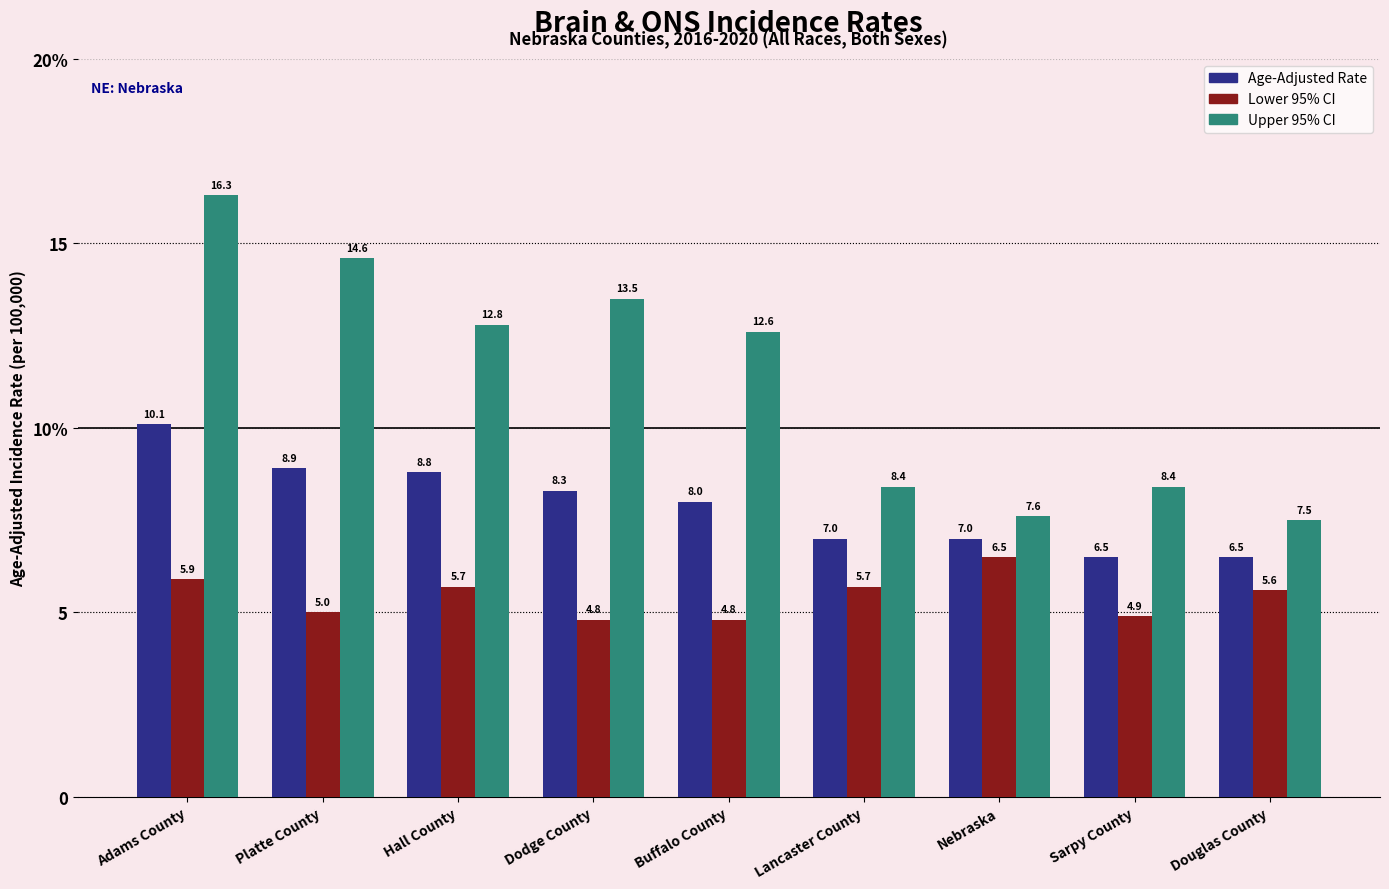

Are the bars horizontal?

No